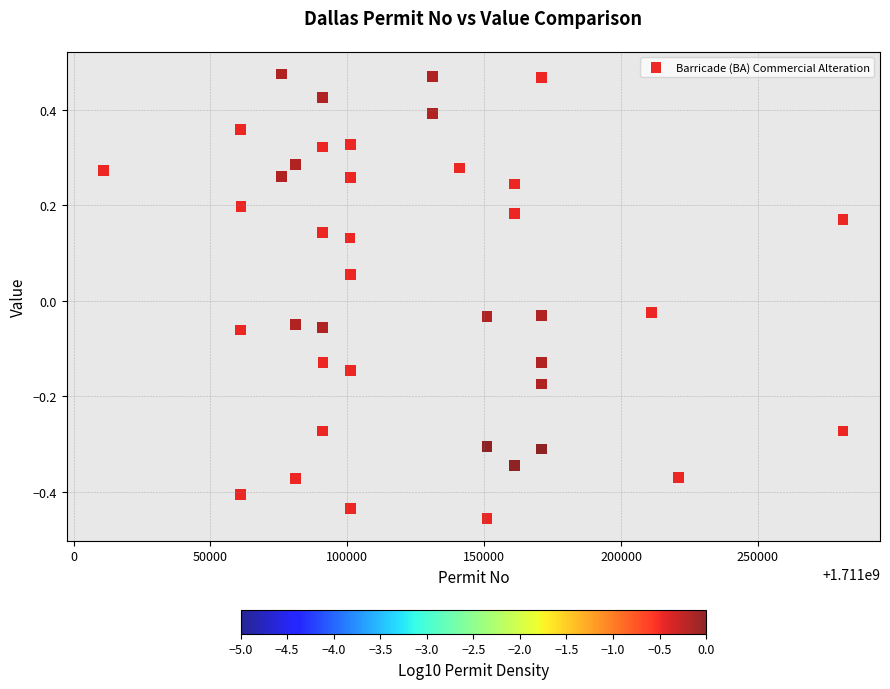

What is the range of Y values (max minus min)?

0.9